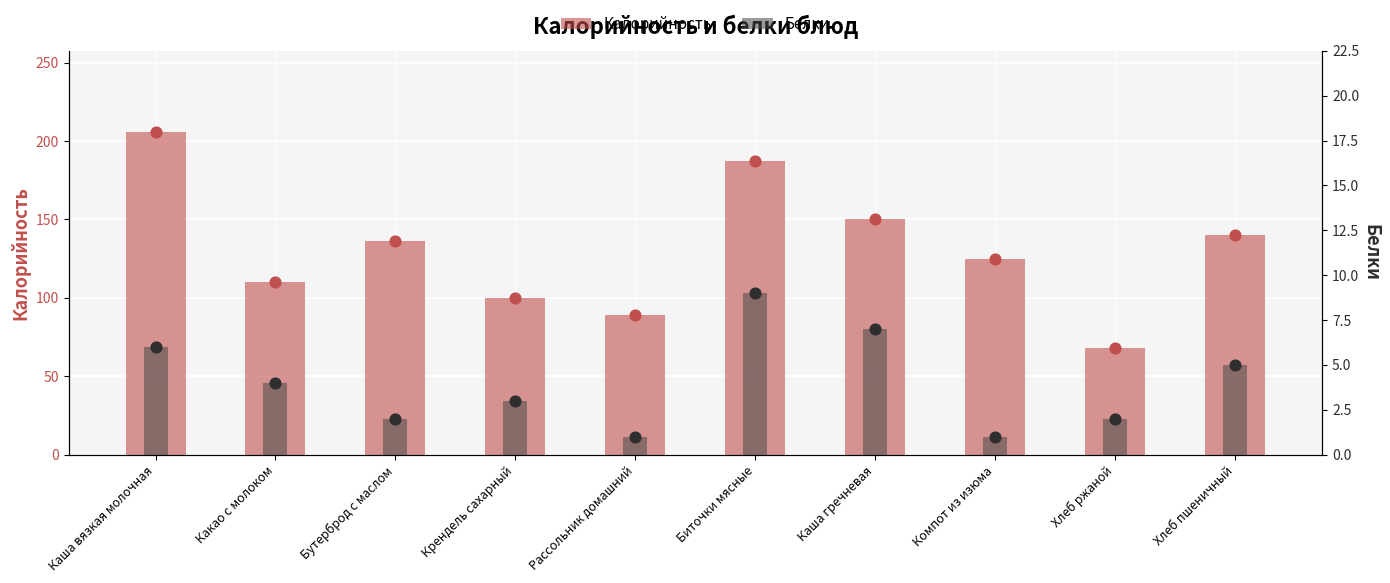

Which series reaches the minimum Y coordinate?

Белки